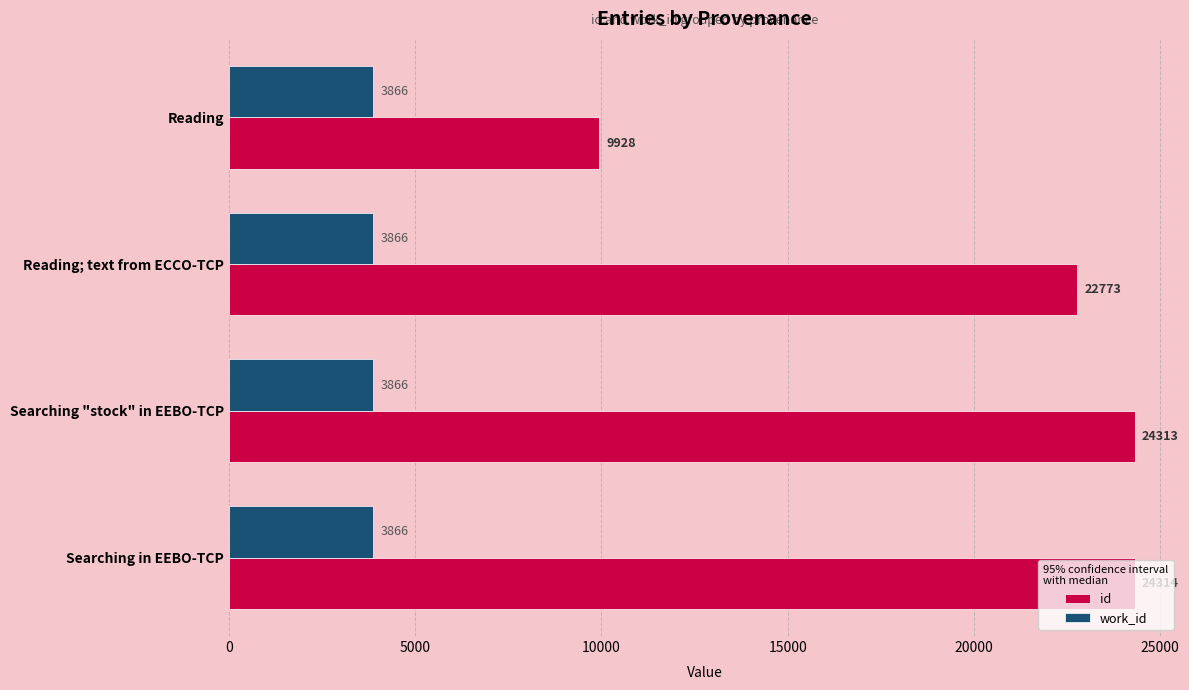

List the series in order of their peak value, lowest first.

work_id, id